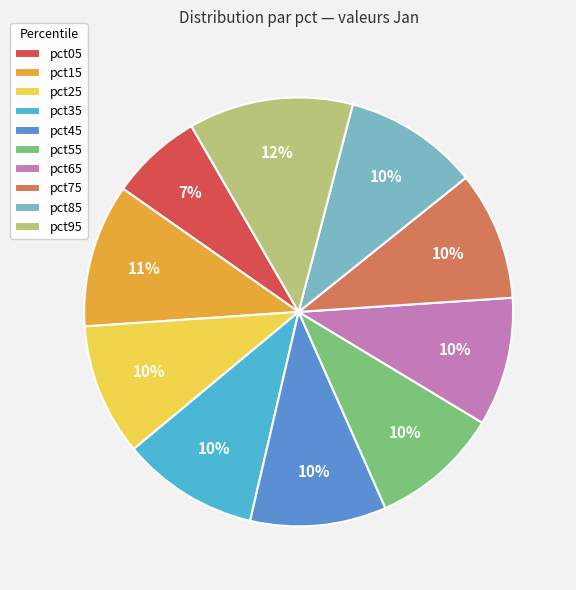

Which category has the smallest portion of the pie?

pct05